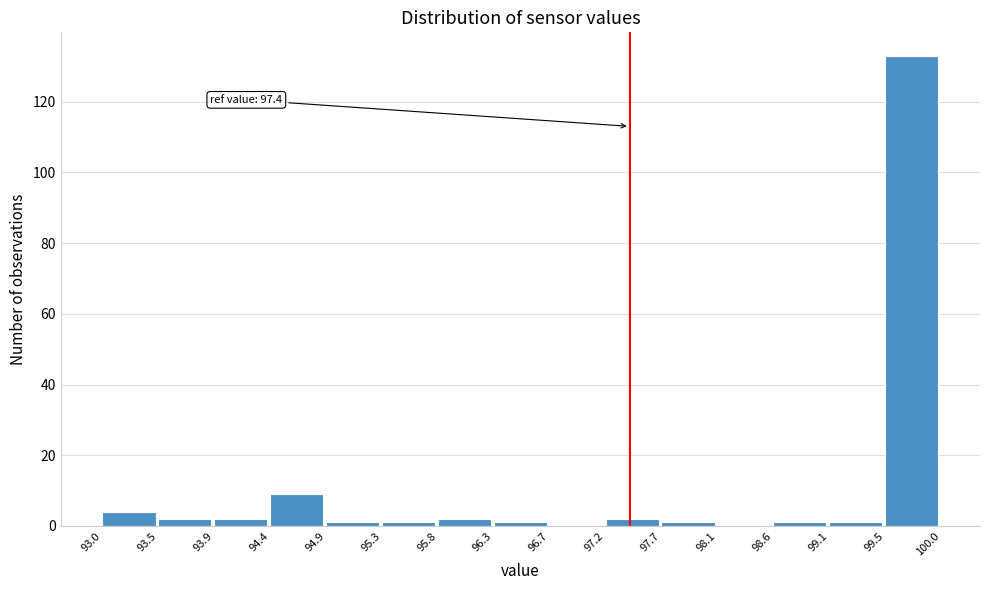

Over which range of the x-axis is the bar tallest?

99.5 to 100.0